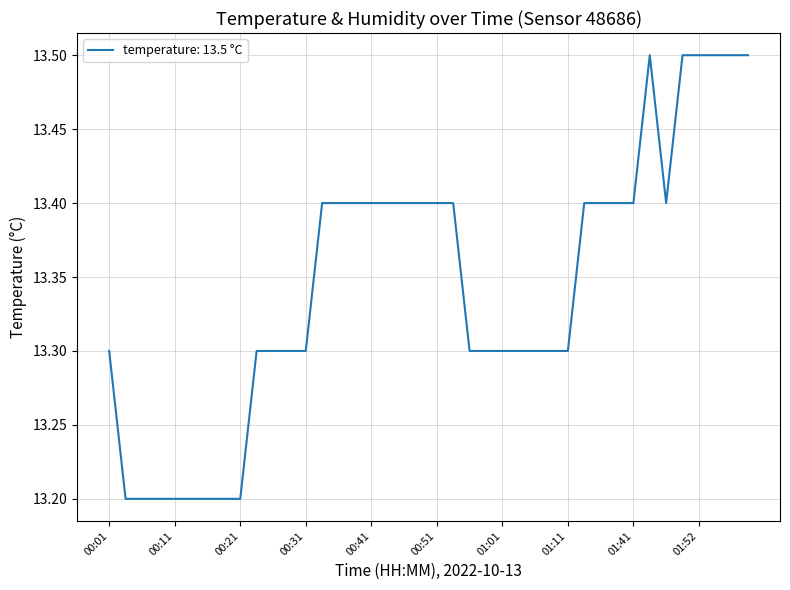

What is the difference between the maximum and minimum values?

0.3